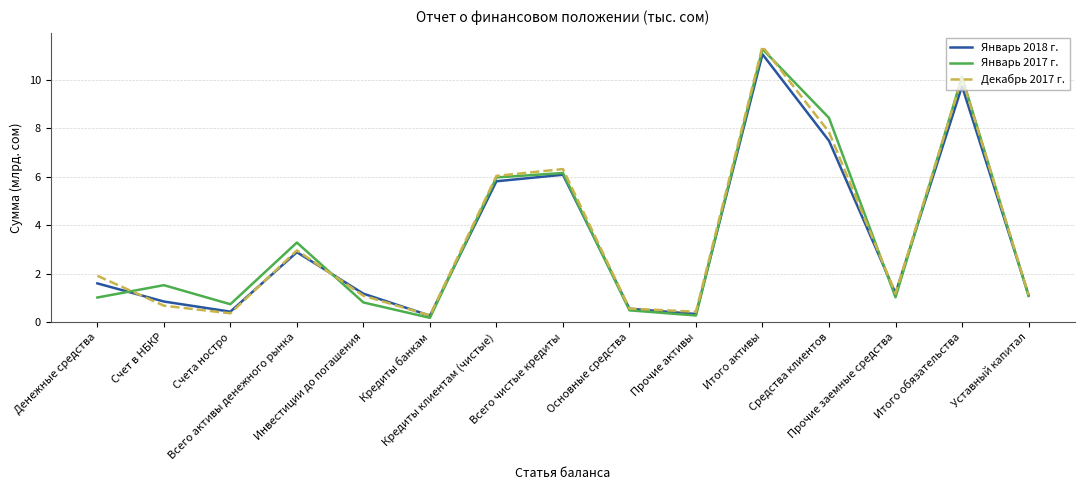

What is the maximum value shown in the chart?

11.4